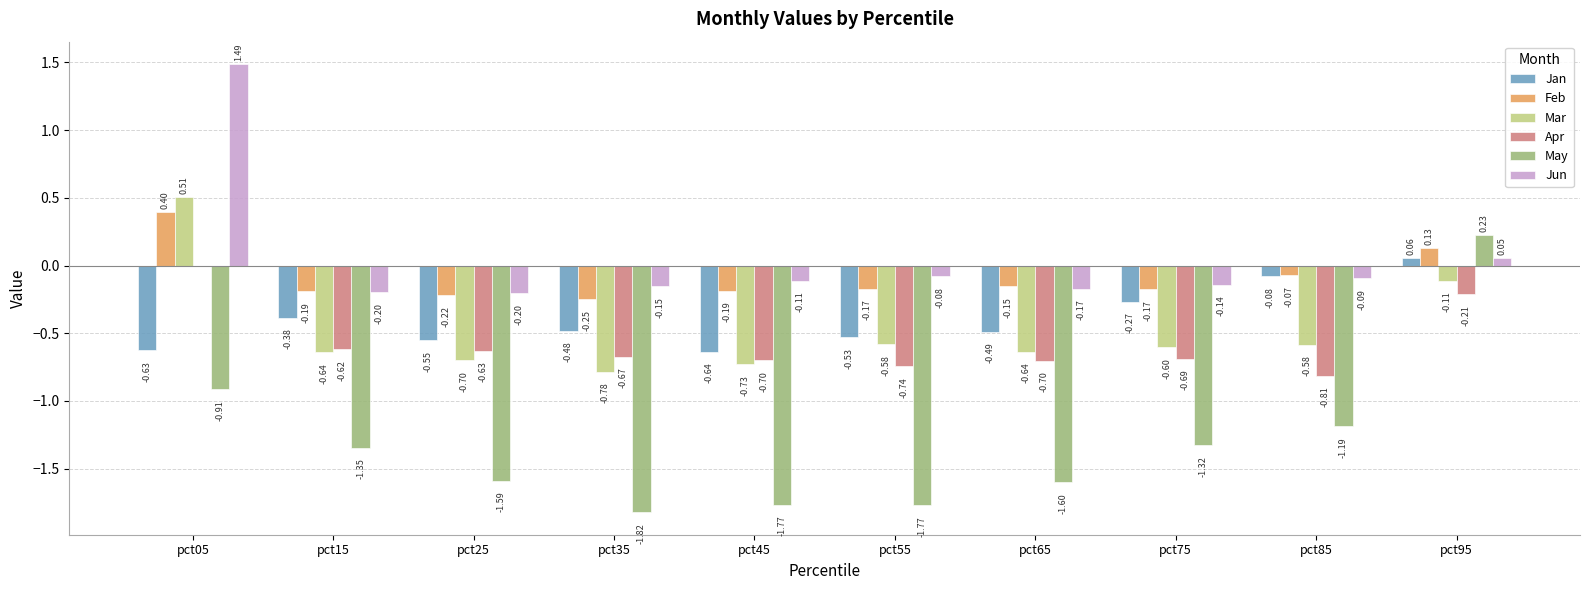

What are all the series names shown in the legend?

Jan, Feb, Mar, Apr, May, Jun